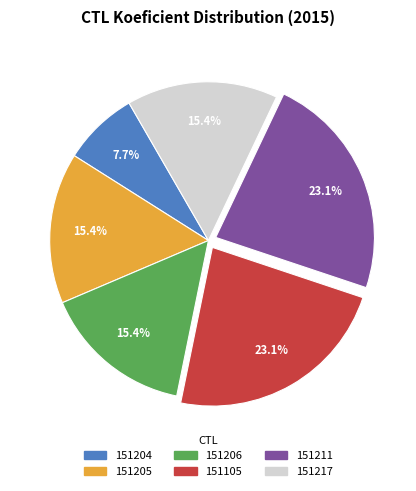

How many segments does this pie chart have?

6